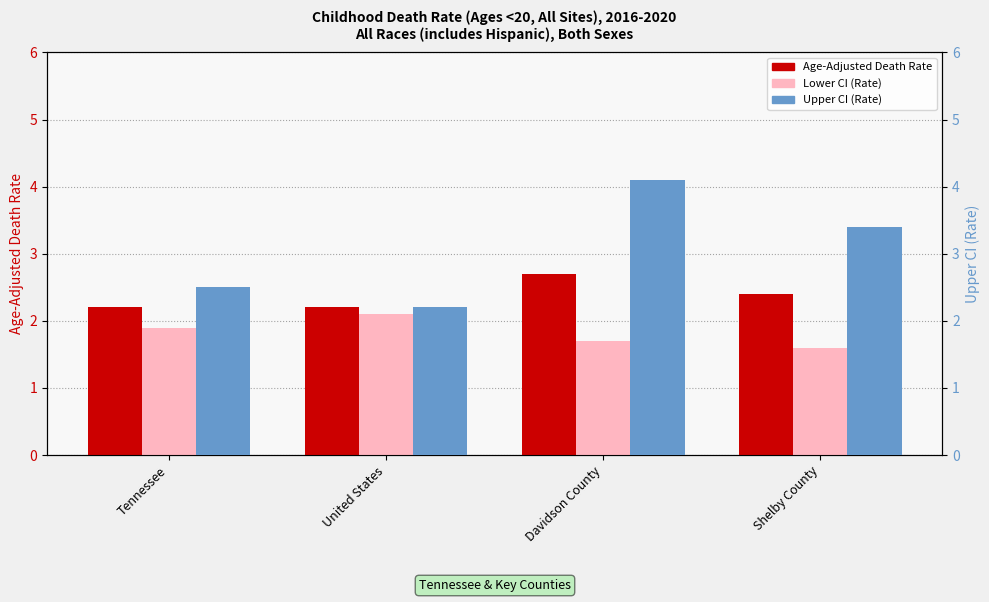

How many bars are there in each group?

3